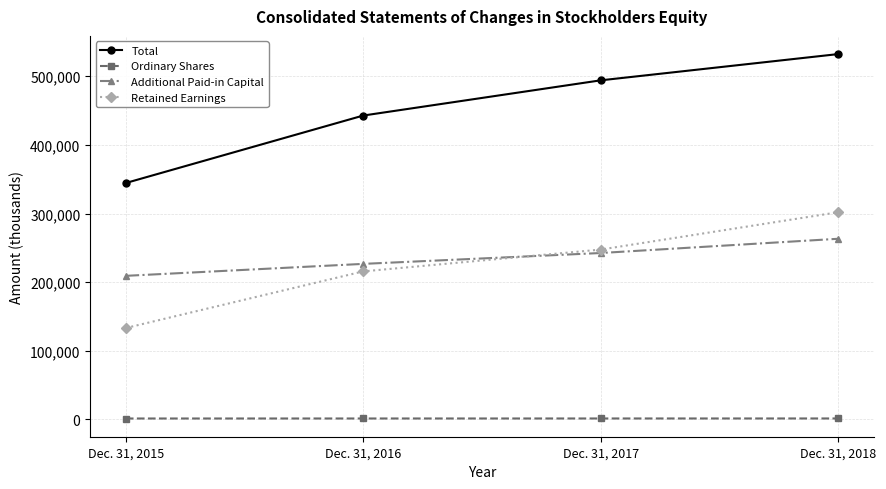

Between Dec. 31, 2015 and Dec. 31, 2016, which series saw the biggest shift?

Total